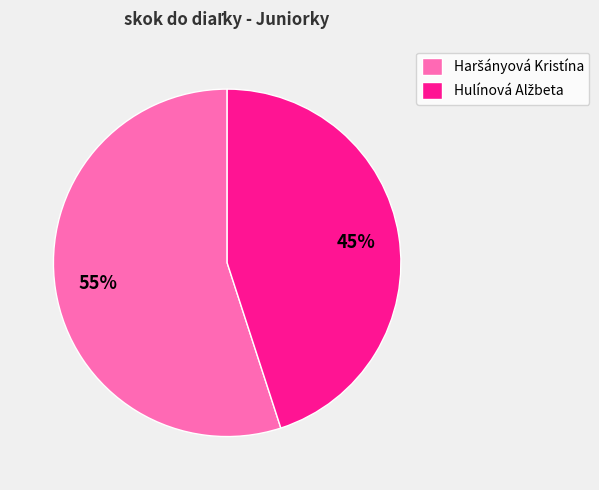

How many slices are in this pie chart?

2